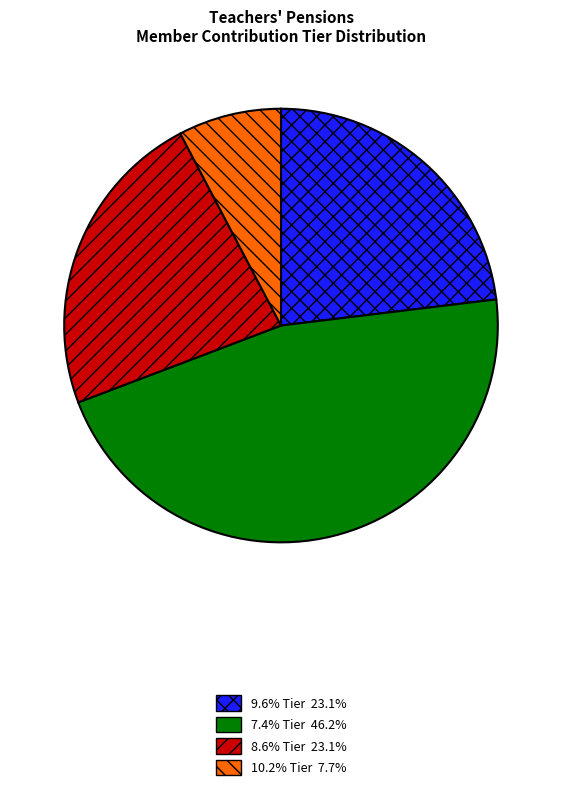

Is there a majority slice in this chart?

No